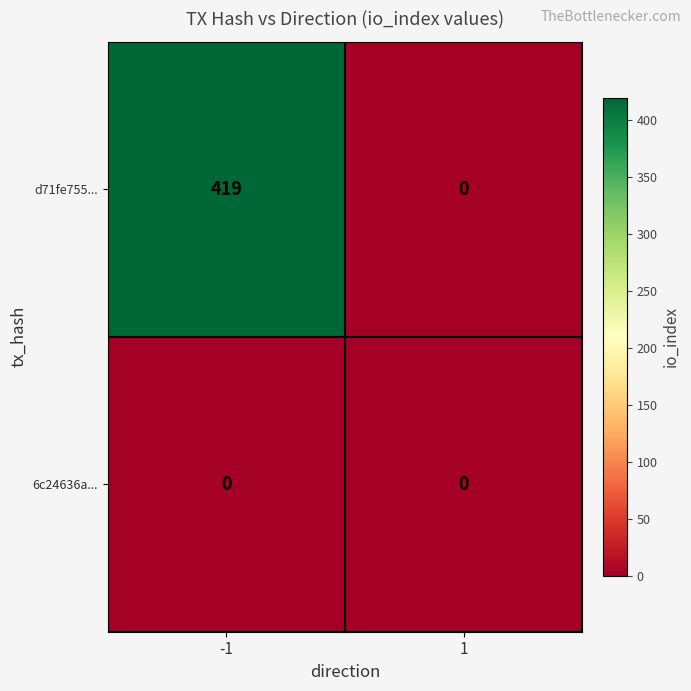

Between -1 and 1, which series saw the biggest shift?

d71fe755...